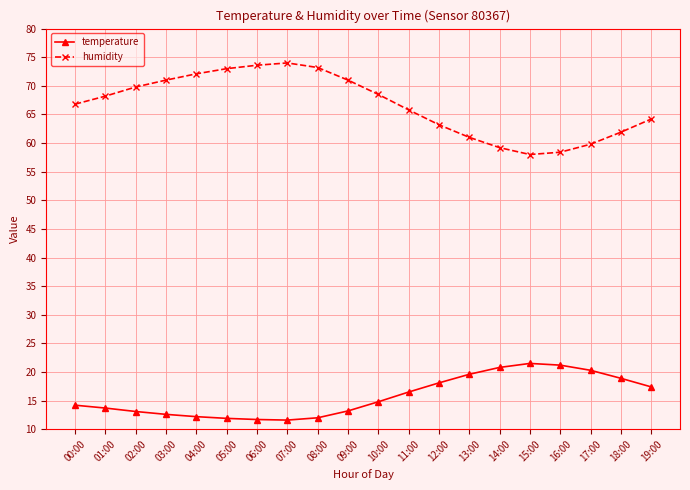

True or false: temperature has more than 0 interior local peaks.

True